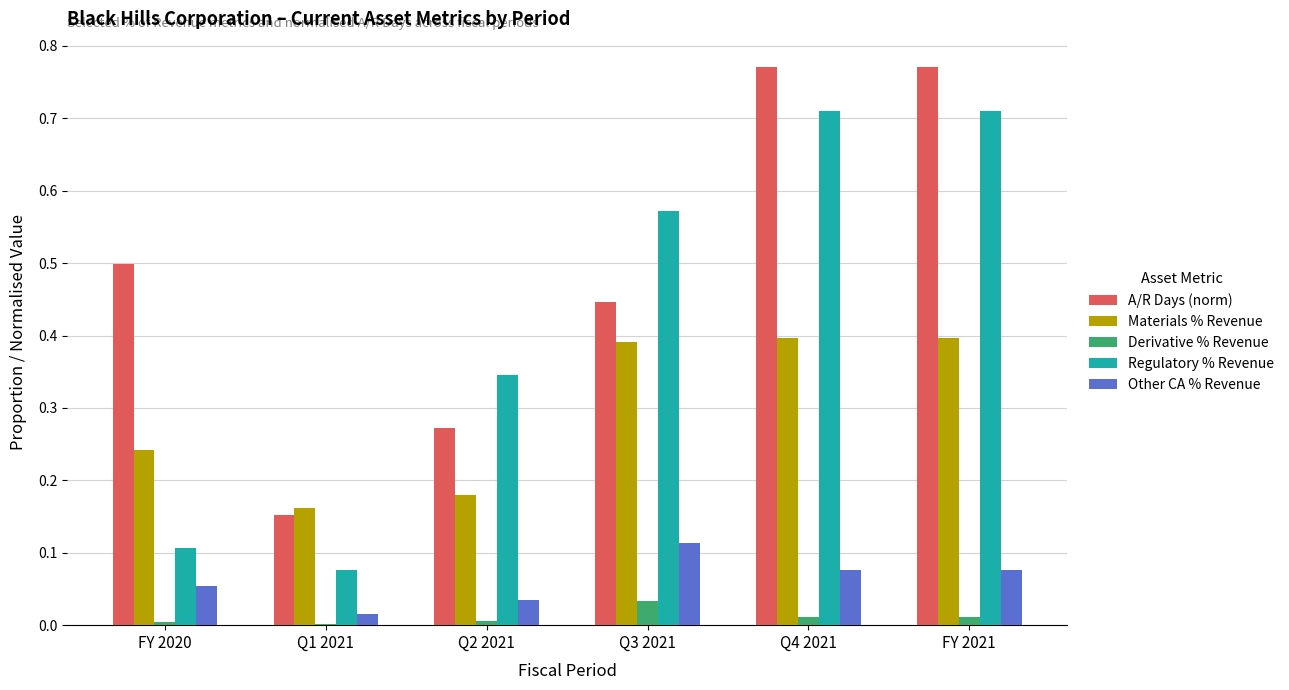

Which series has the largest total across all categories?

A/R Days (norm)